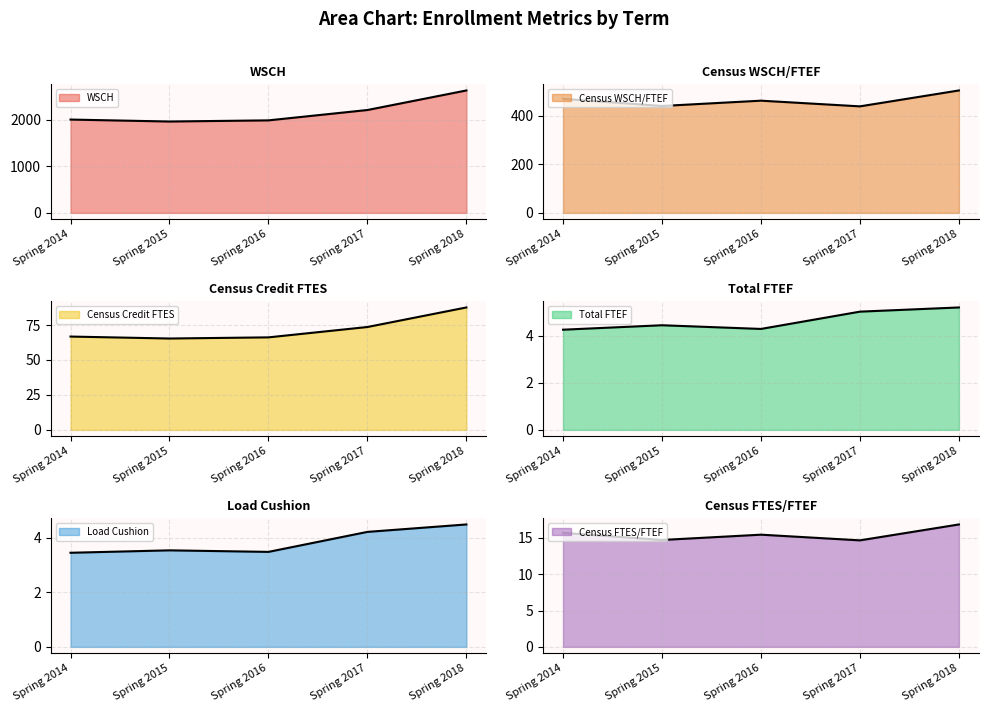

At which label does WSCH first exceed 2002?

Spring 2014